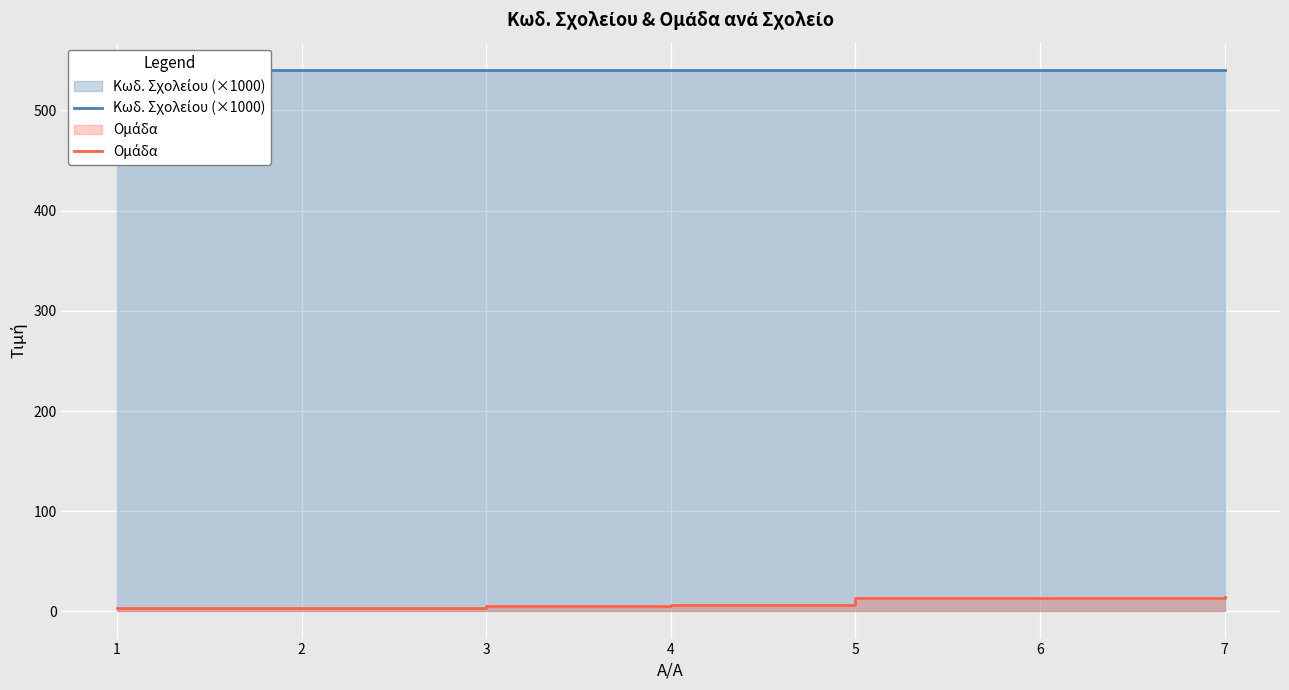

How many series are shown in this chart?

2